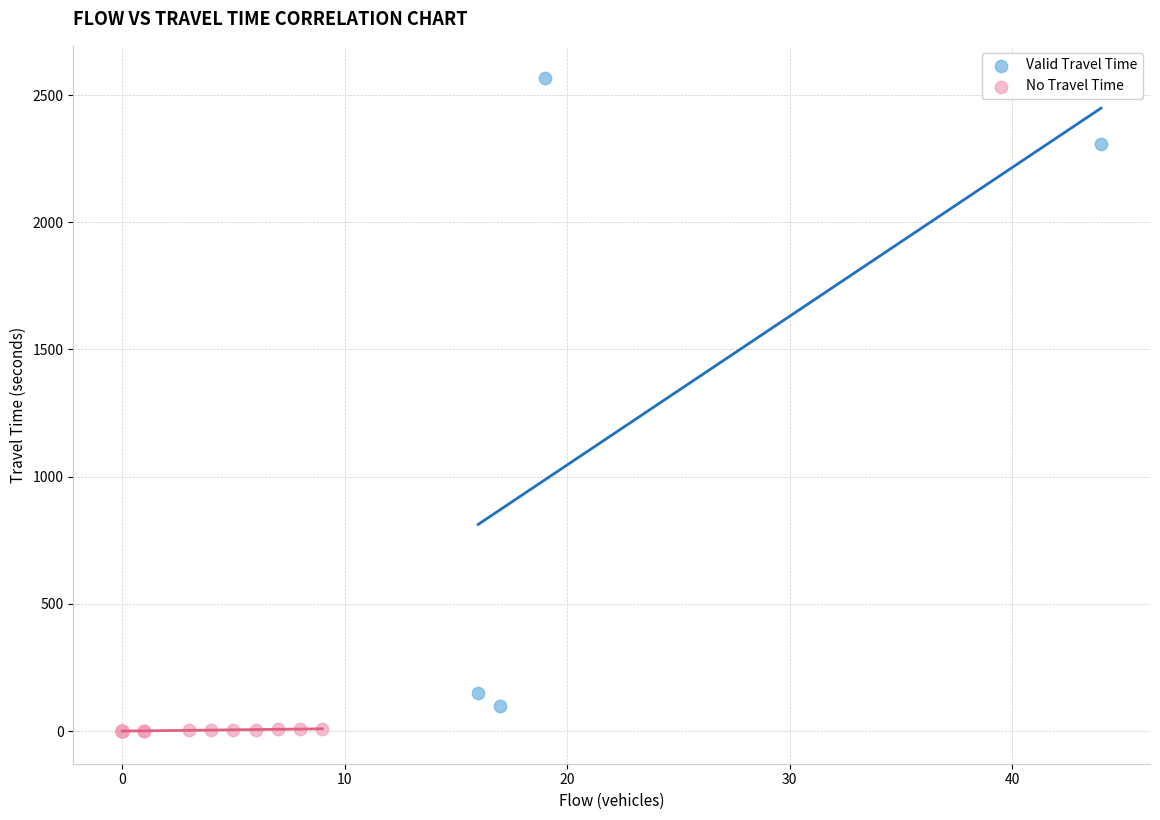

Which series has the largest Y range (max minus min)?

Valid Travel Time